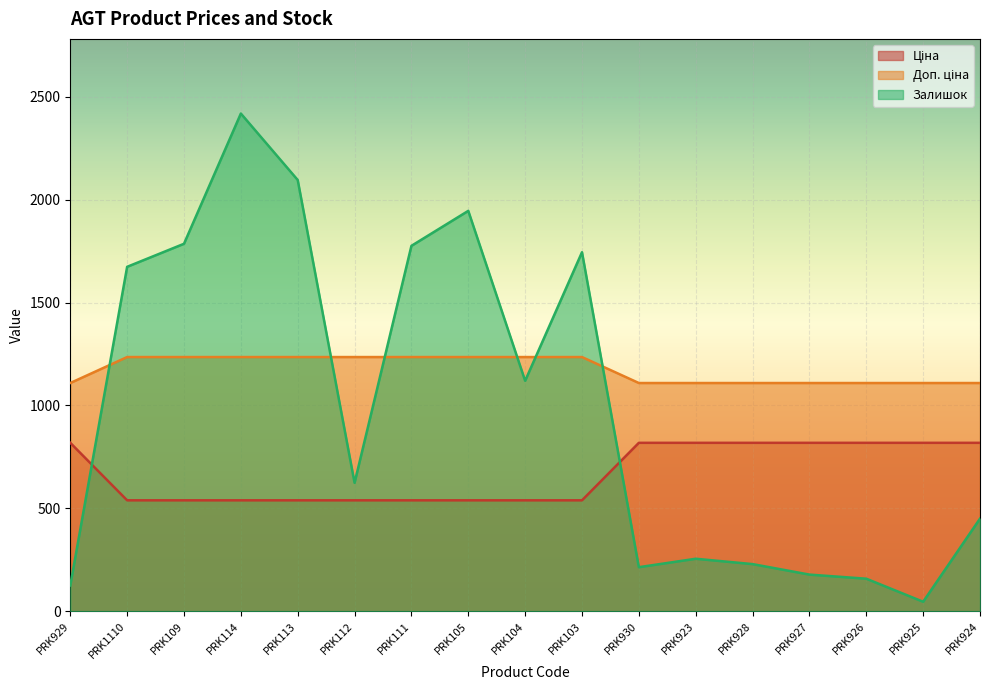

What is the difference between the maximum and second lowest values in the Доп. ціна series?

126.2